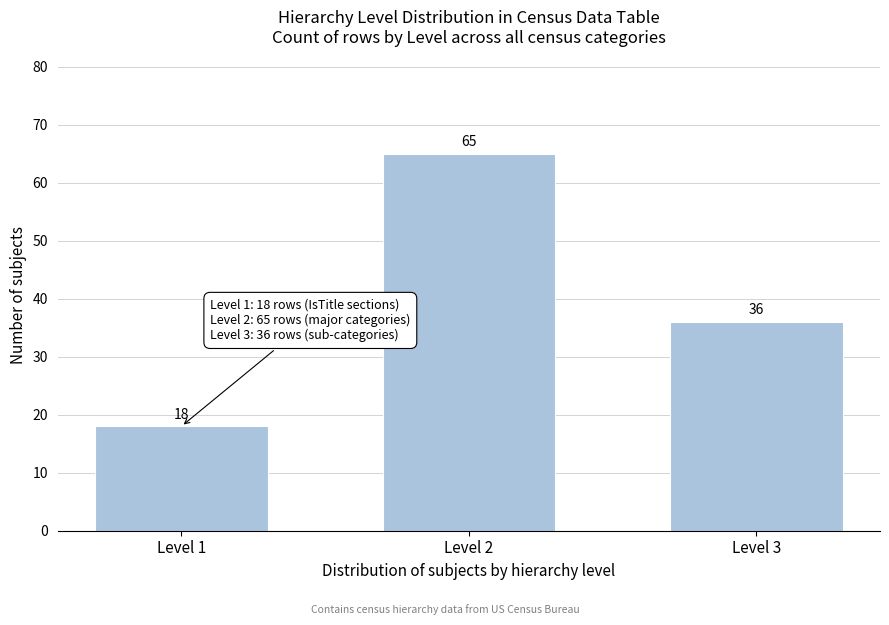

Reading left to right, what are all the values shown in this chart?

Level 1=18	Level 2=65	Level 3=36